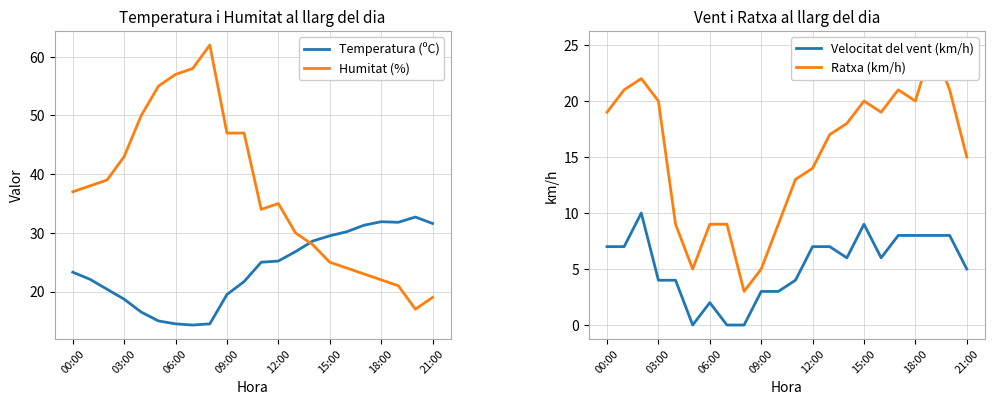

True or false: Ratxa (km/h) has a value of 19.0 at 00:00.

True